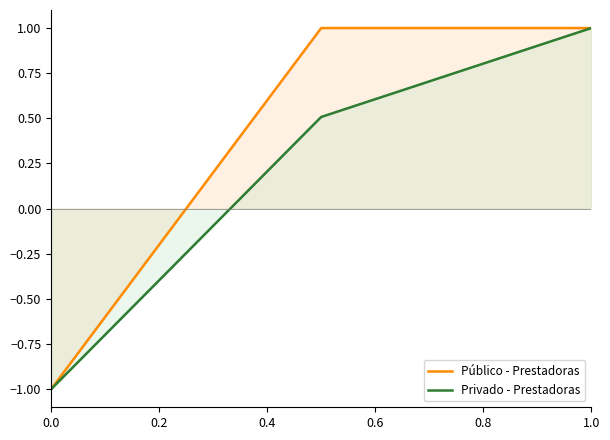

What is the average value of the Privado series?

0.2